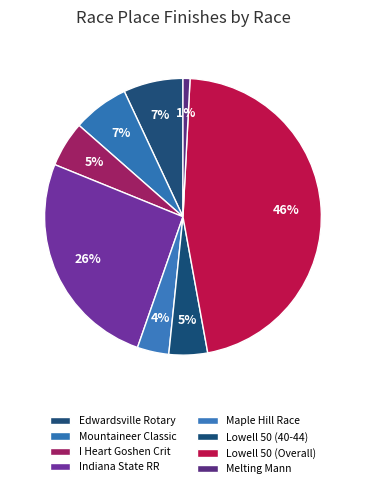

Does any single category account for the majority?

No